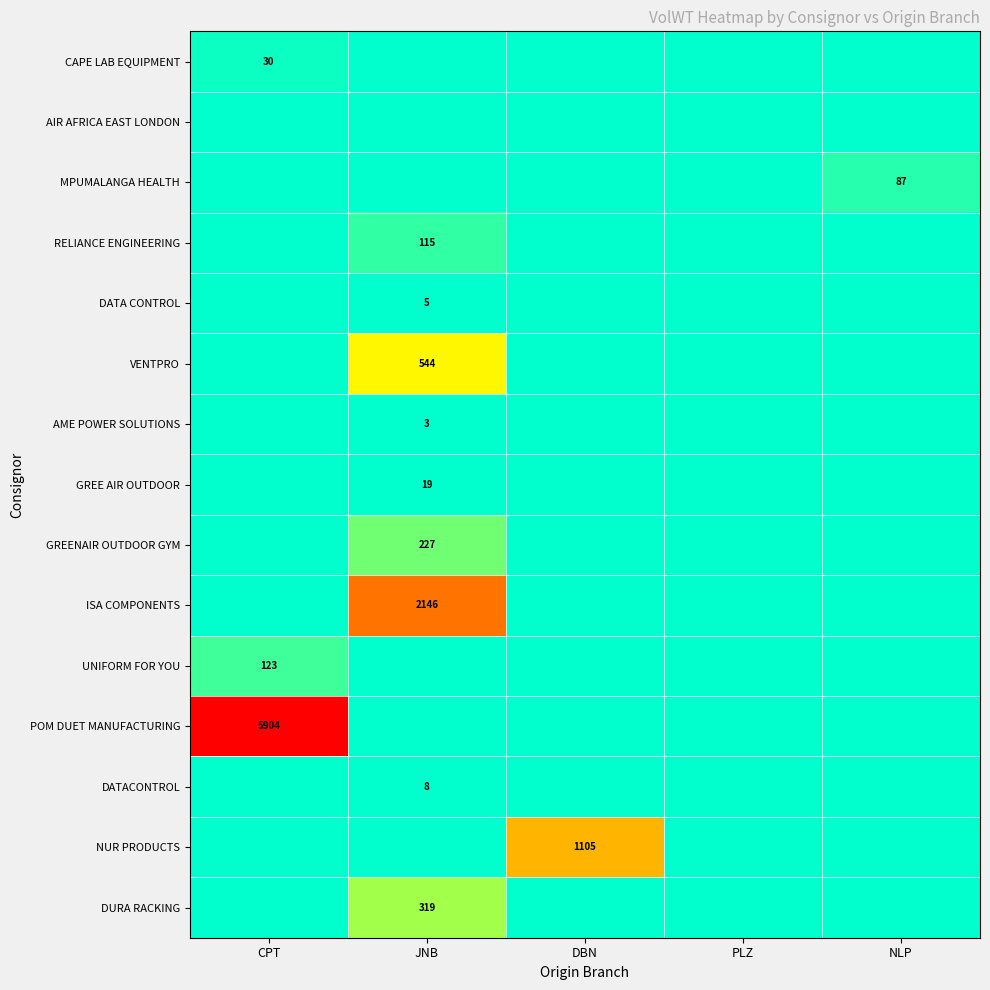

True or false: UNIFORM FOR YOU has a value of 54.5 at CPT.

False